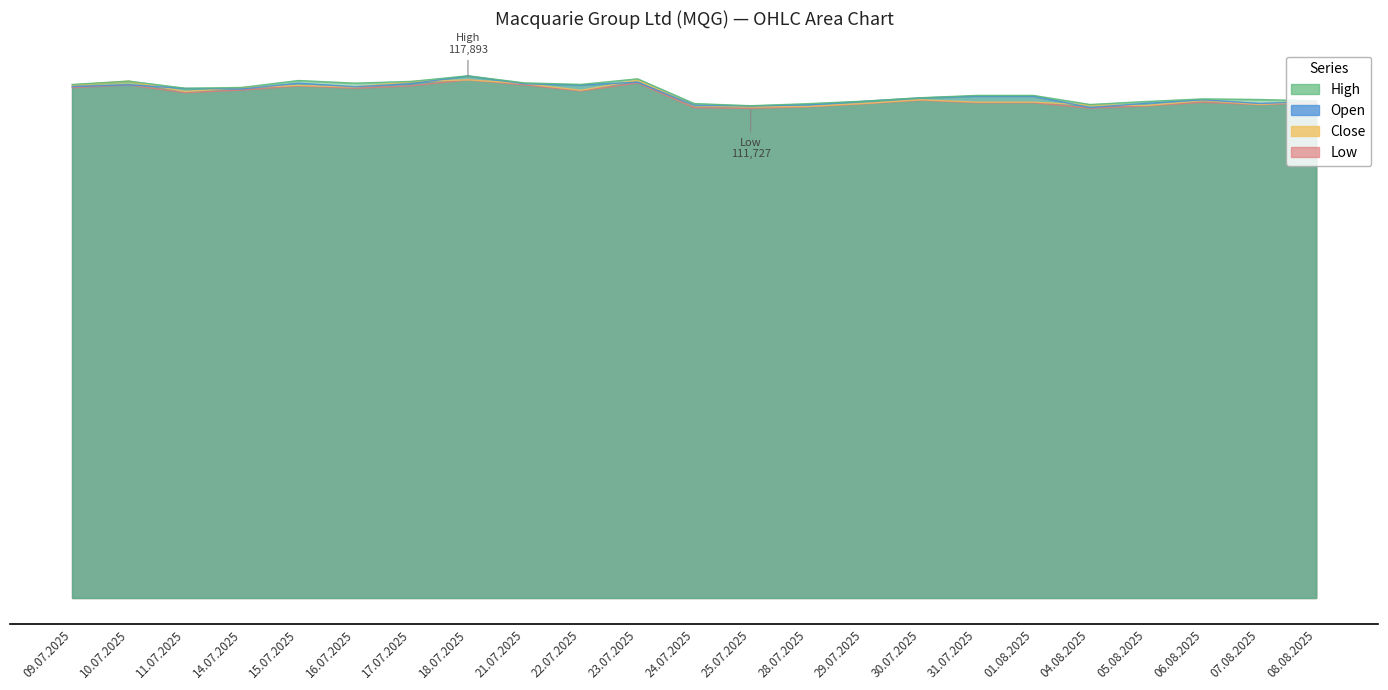

Reading left to right, what are all the values shown in this chart?

Open: 116367	116778	115939	115832	117134	116321	117036	118773	116992	116715	117364	112122	111957	112198	113005	113785	114172	114172	111595	112556	113341	112522	112932
High: 116842	117609	115983	116162	117740	117142	117541	118818	117200	116856	118122	112498	112002	112461	113047	113820	114351	114351	112282	112965	113556	113421	113088
Low: 116124	116736	114984	115572	116517	115990	116538	117893	116743	115372	117186	111576	111408	111756	112442	113269	112693	112693	111453	111948	112795	112255	112684
Close: 116698	117609	115236	116121	116630	116250	117502	117893	117041	115511	117867	112006	111727	111835	112516	113354	112823	112823	112190	112061	113173	112308	112934